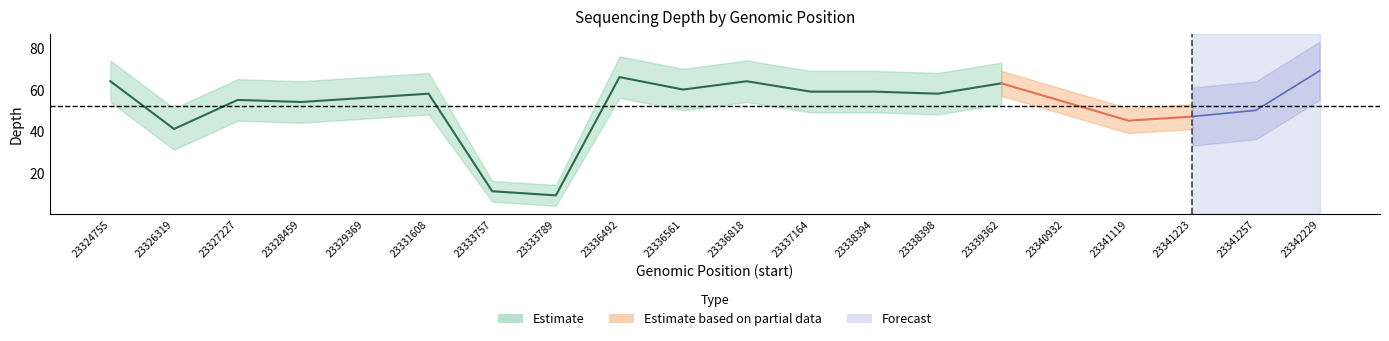

Which has a higher value, 23326319 or 23336492?

23336492